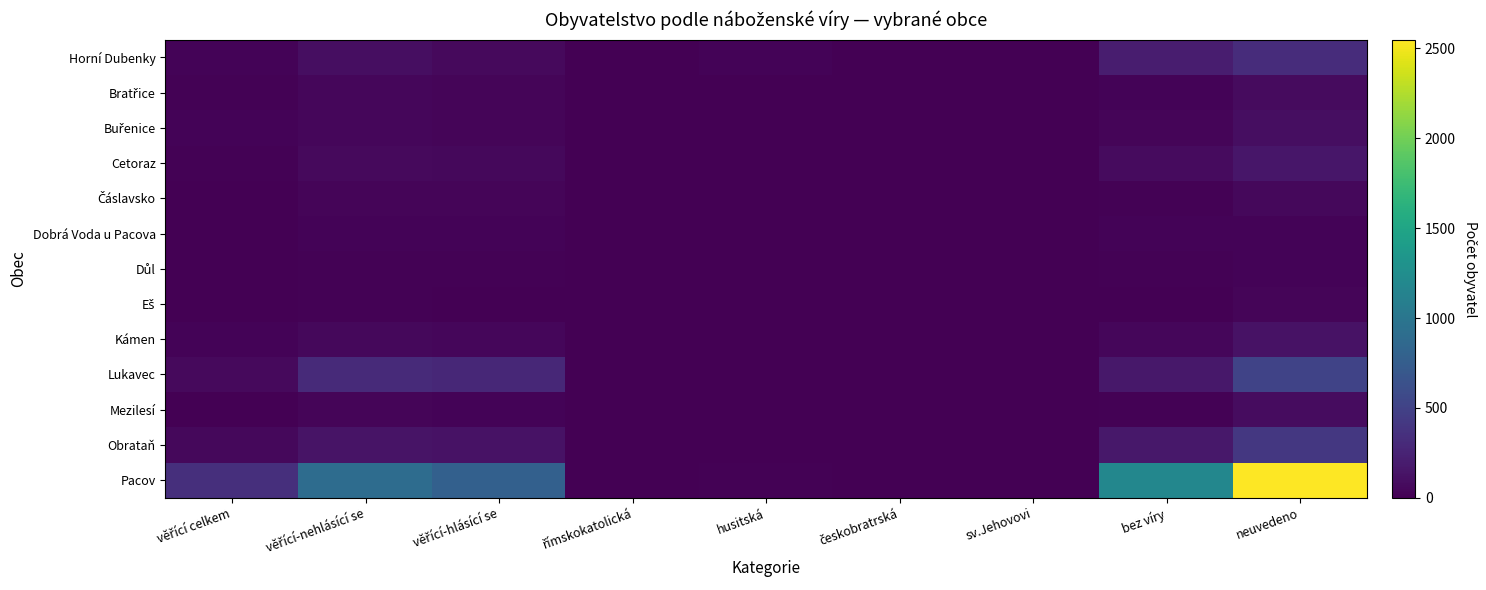

Which label corresponds to the smallest value in the chart?

českobratrská